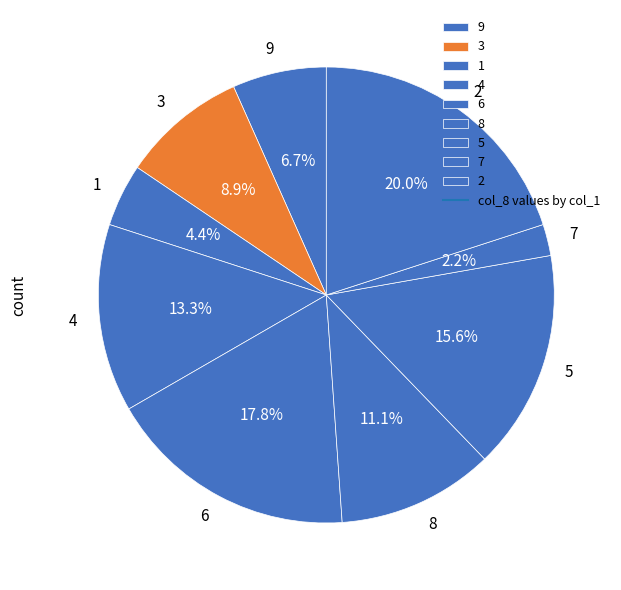

Is it true that 4 is 8% of the pie?

False